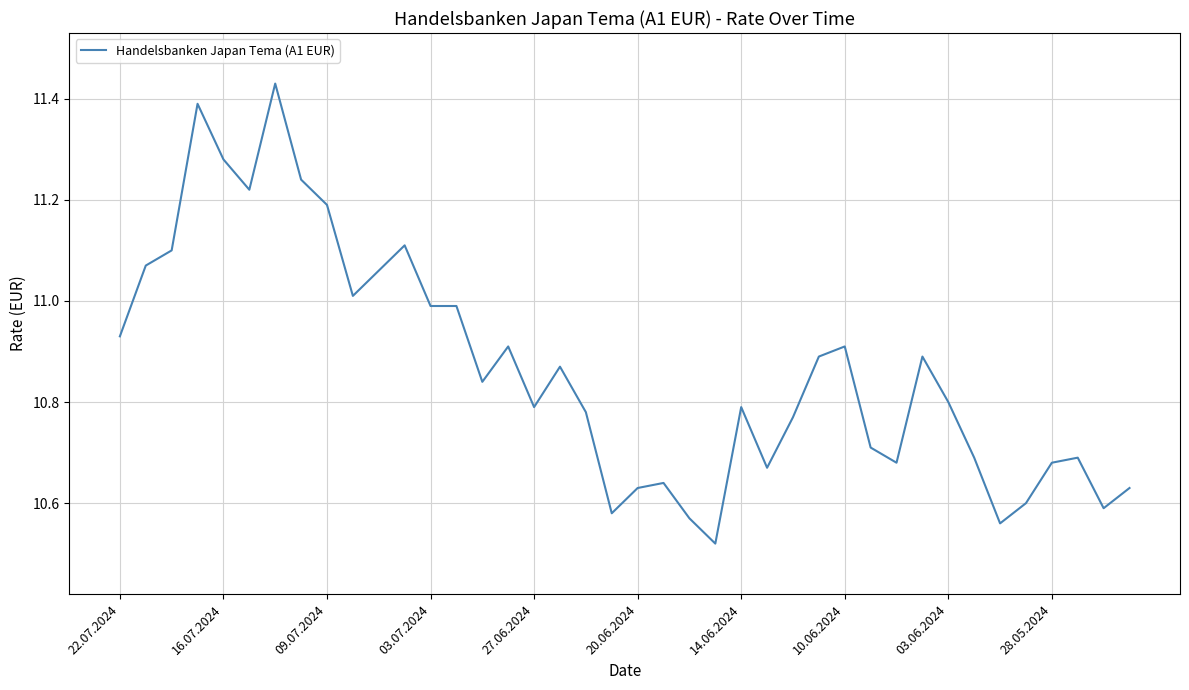

What is the sum of all values?

434.7